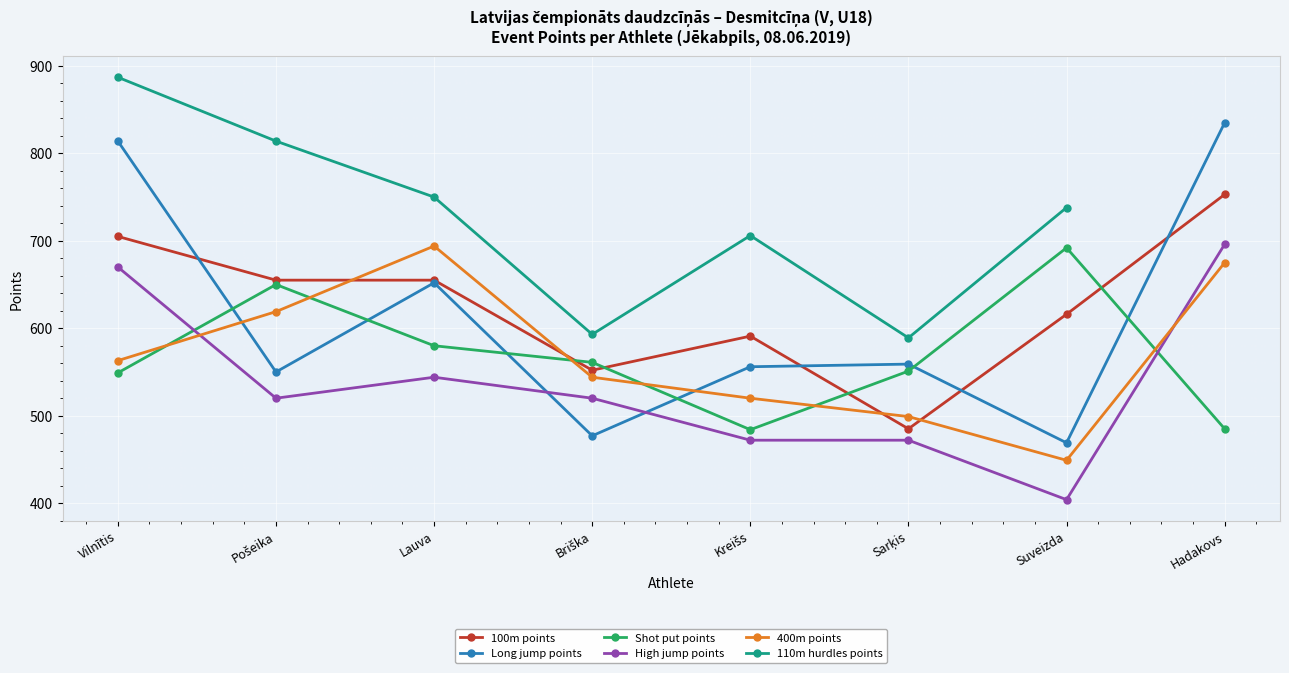

At which category does 100m points reach its first local valley?

Briška